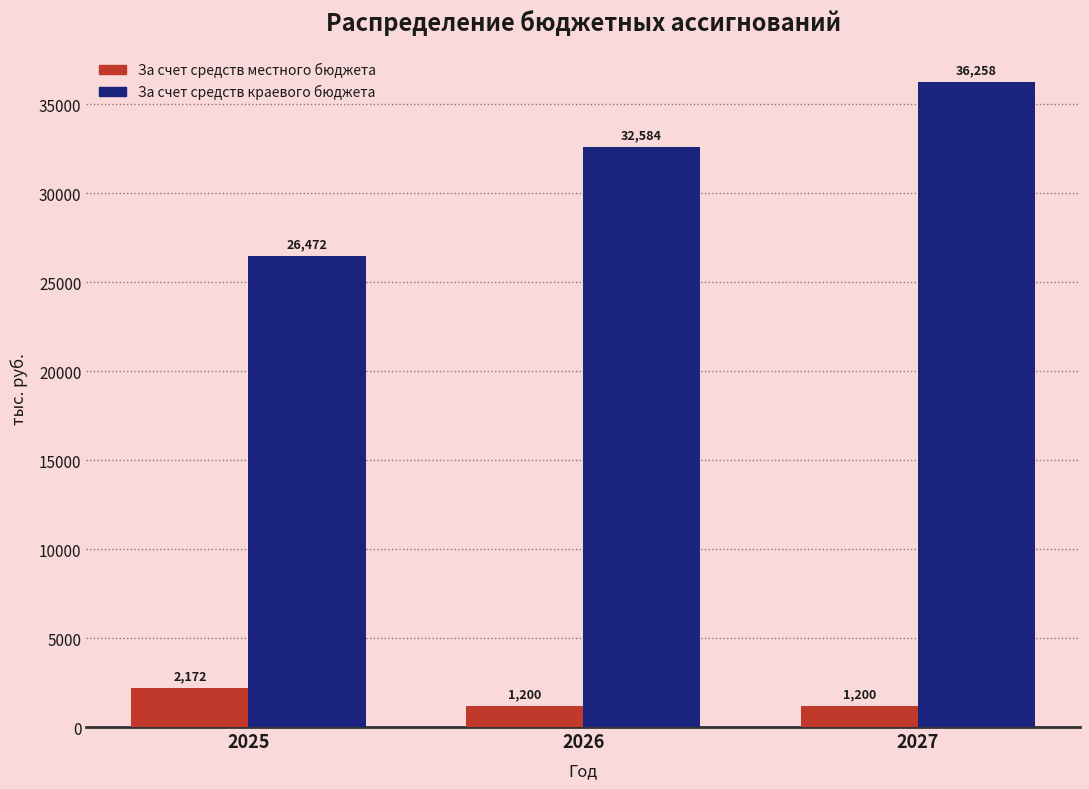

What is the total value across all series at 2025?

28643.6